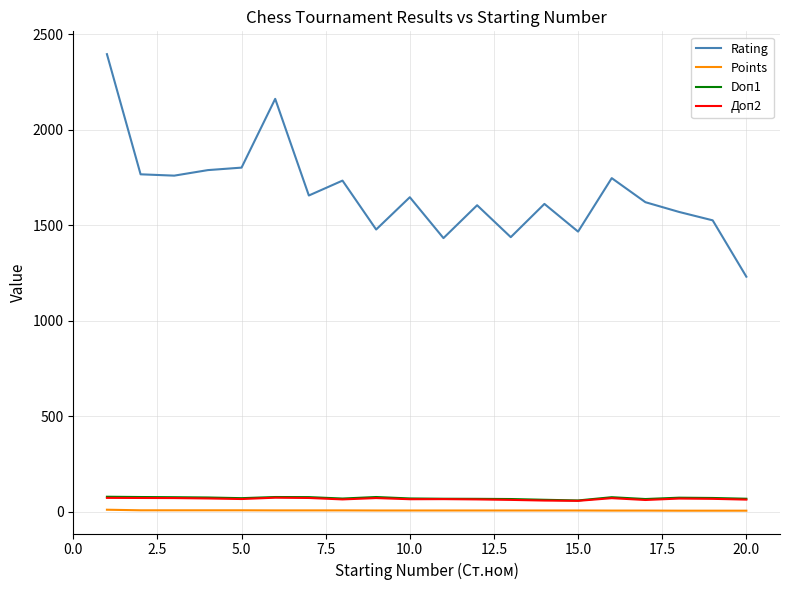

What is the difference between the maximum and minimum values in the Doп1 series?

19.5